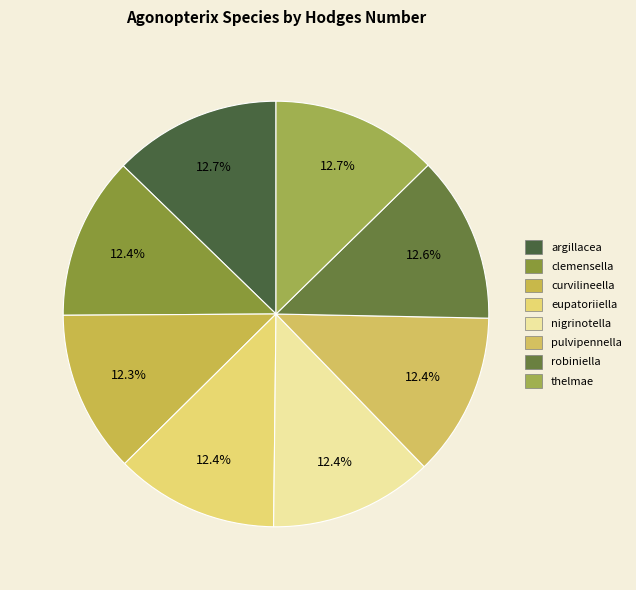

The thelmae slice represents 5% of the pie. True or false?

False